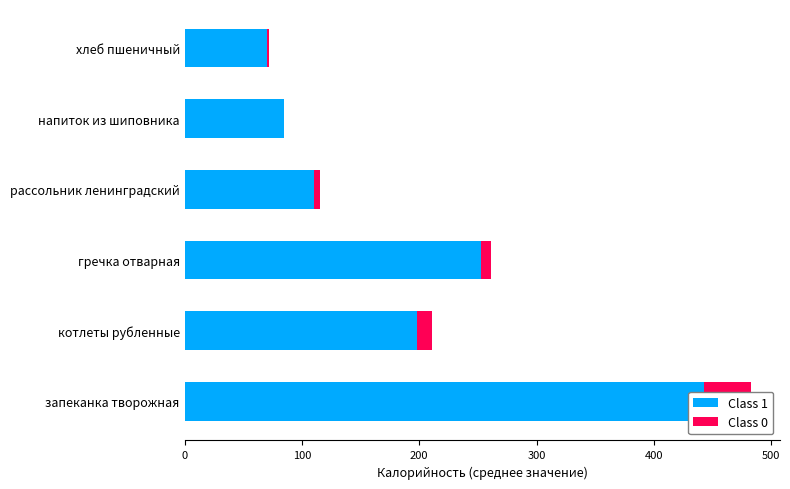

What is the difference between the maximum and minimum values in the Class 1 series?

373